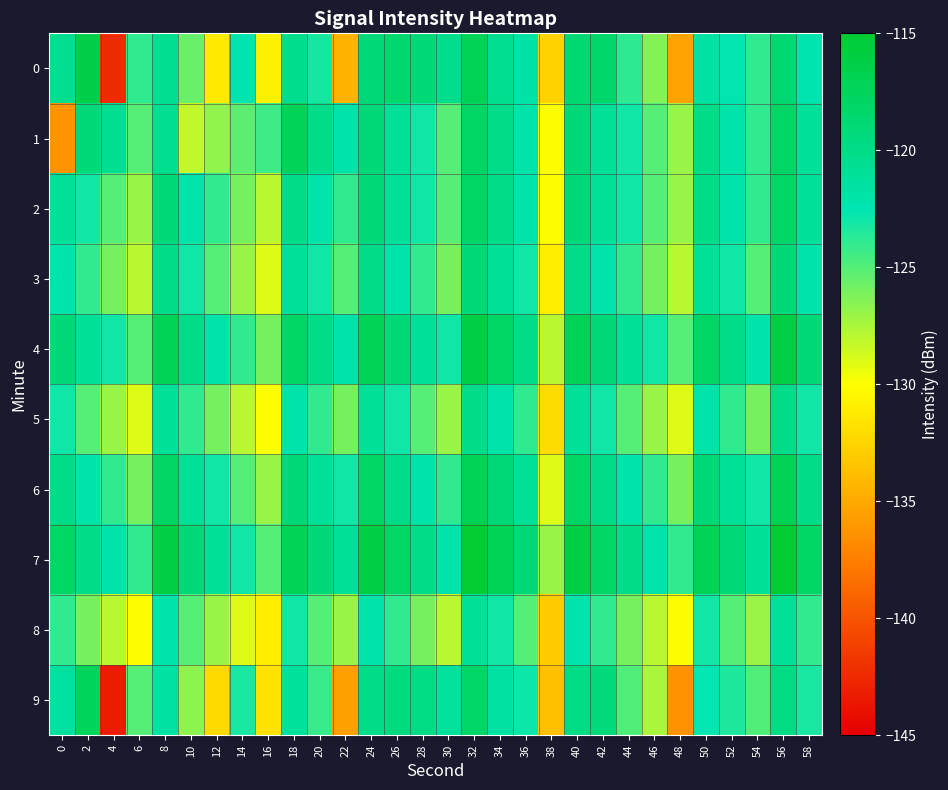

Which series has the largest total across all categories?

7